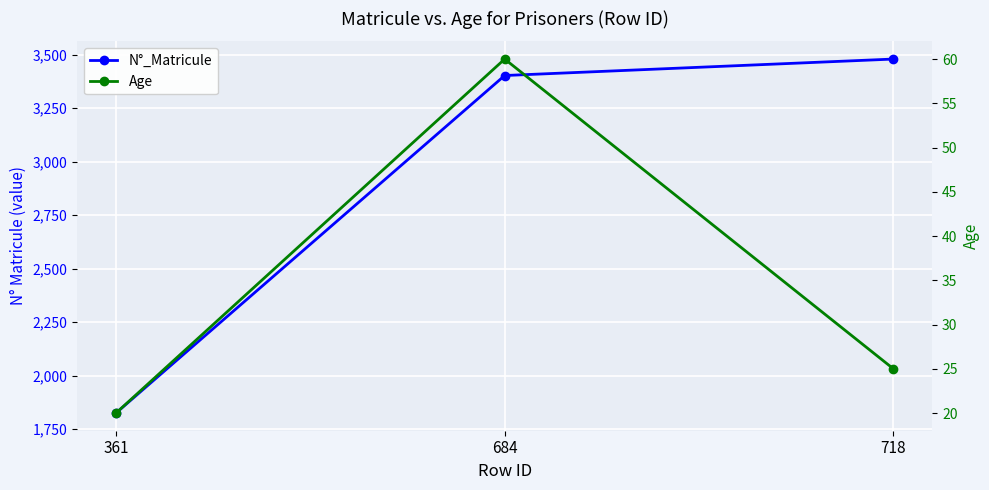

Rank the categories by Age value from lowest to highest.

361, 718, 684